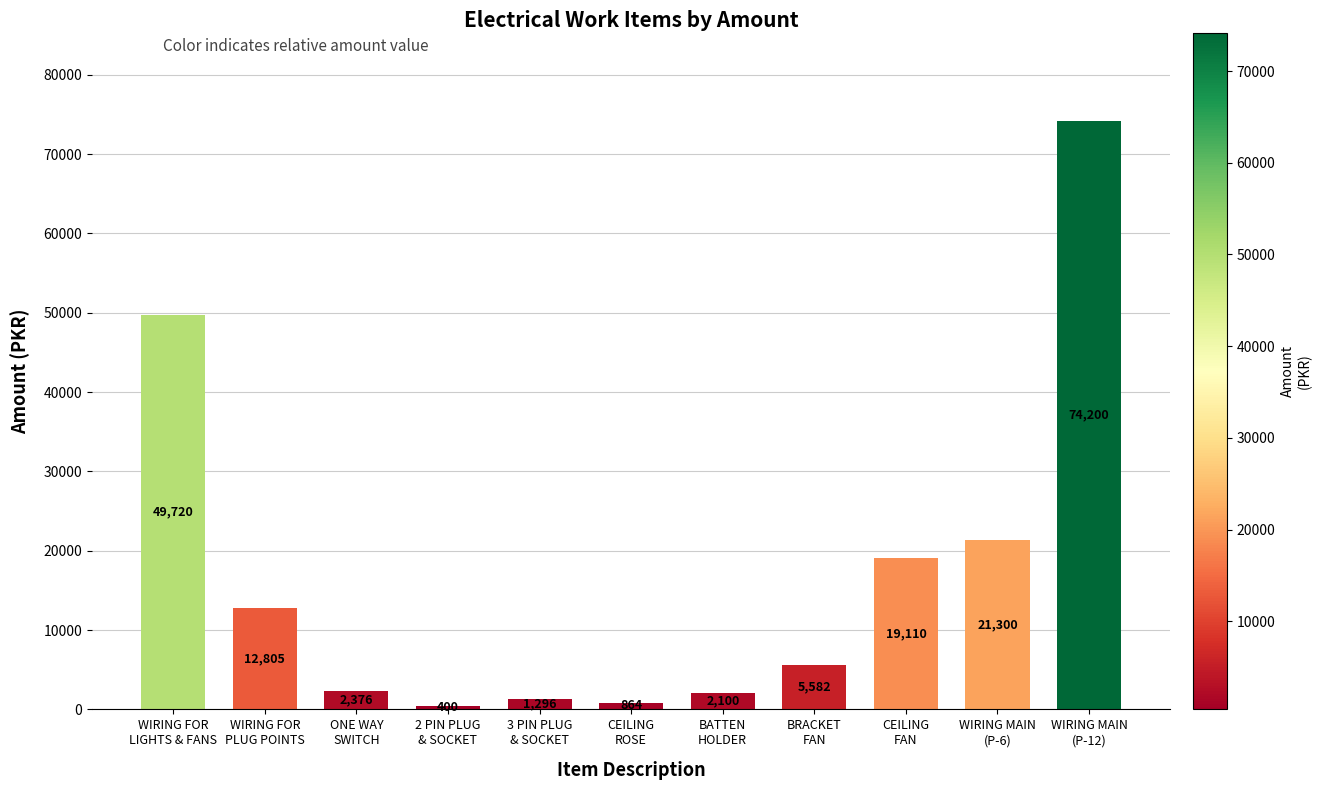

What is the greatest value displayed?

74200